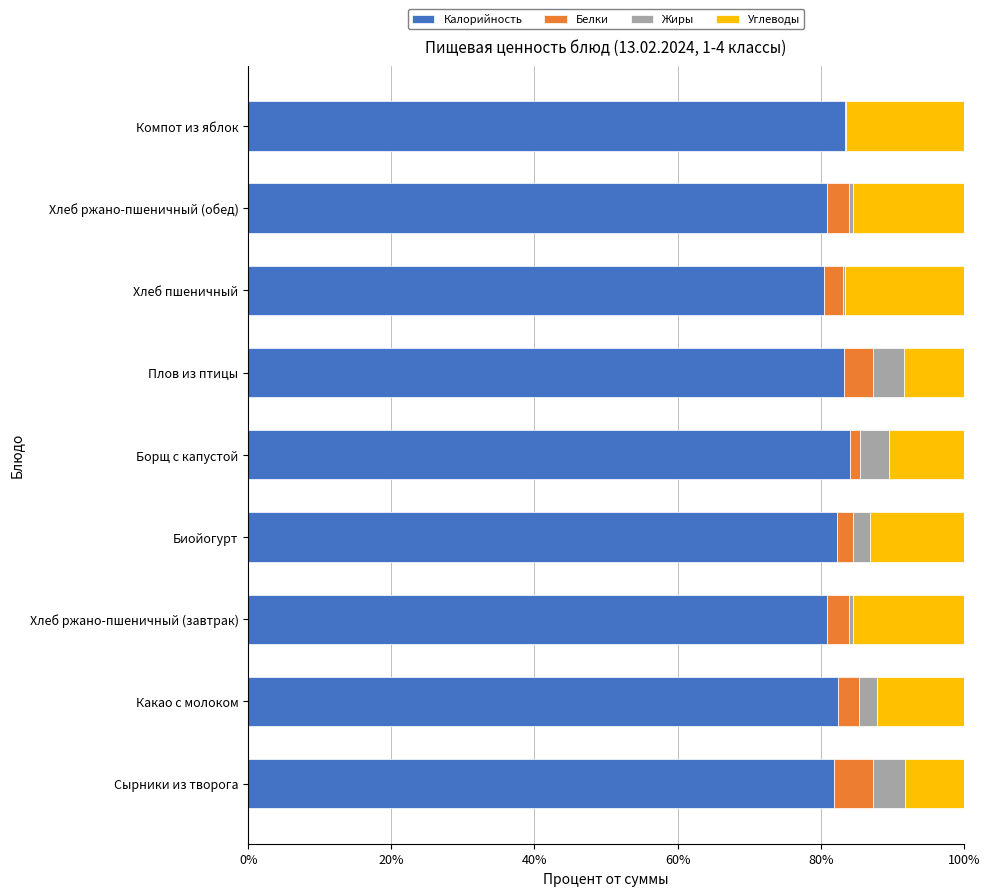

What is the maximum value for Калорийность?

84.0